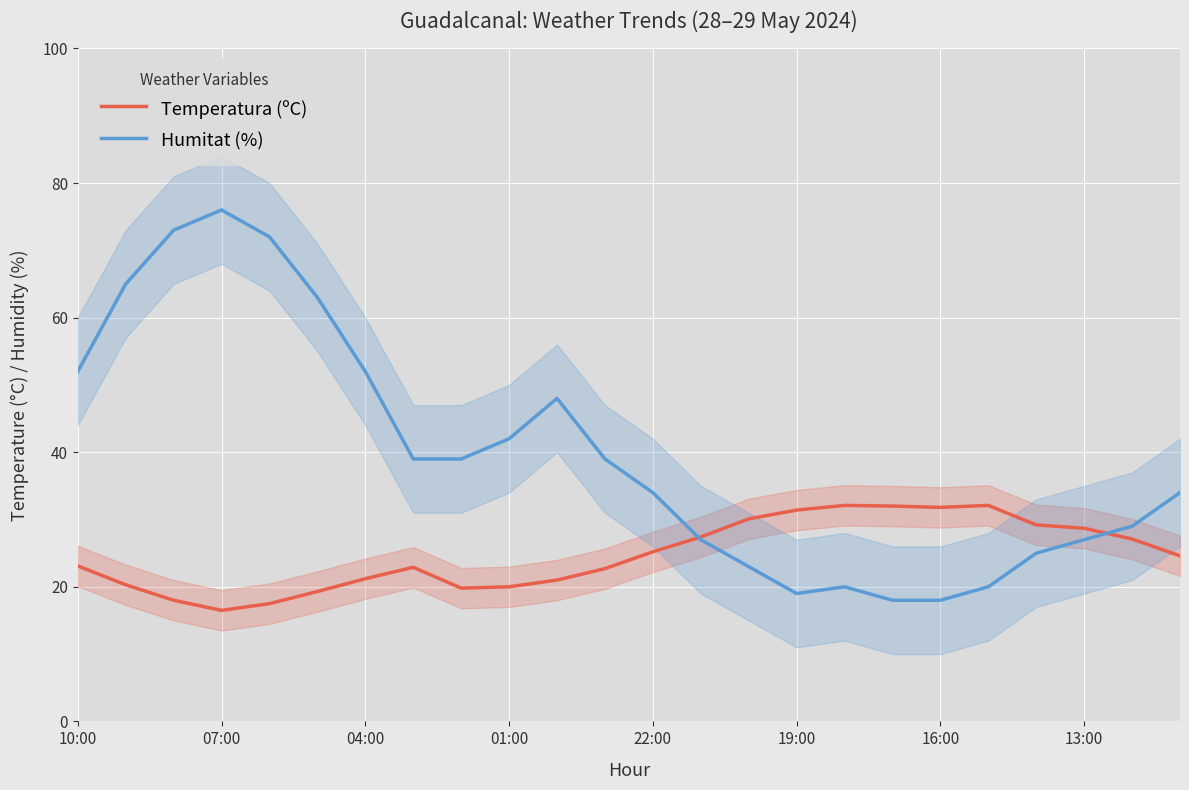

What is the difference between the highest and lowest values at 19?

12.1